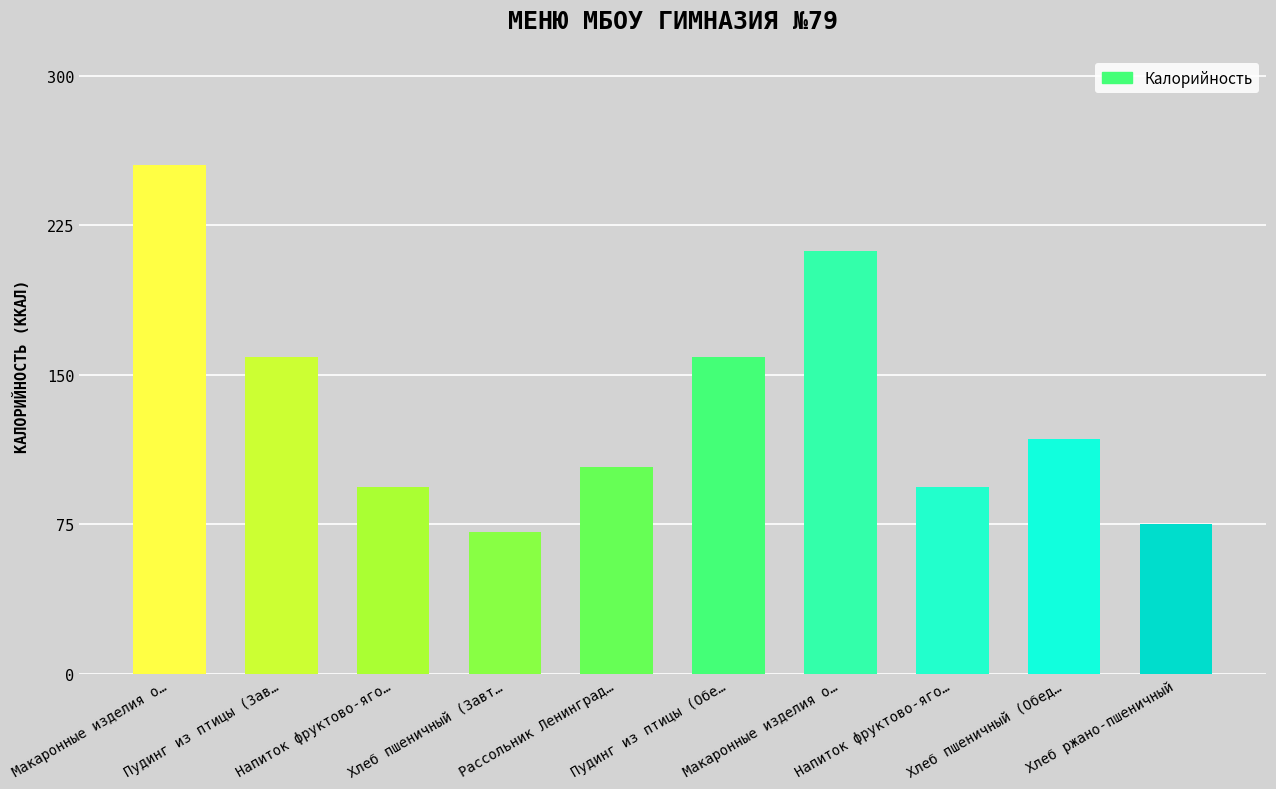

The value at Хлеб пшеничный (Завт… is 71. True or false?

True